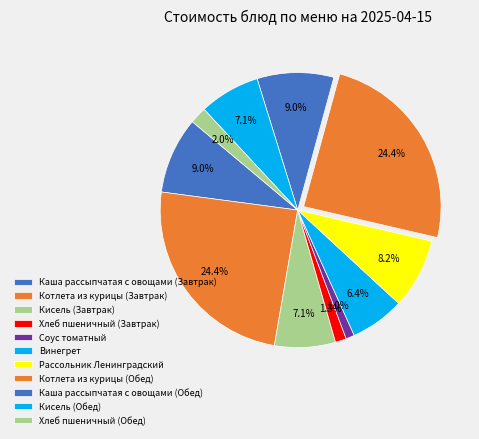

To the nearest percent, what portion does Рассольник Ленинградский represent?

8%